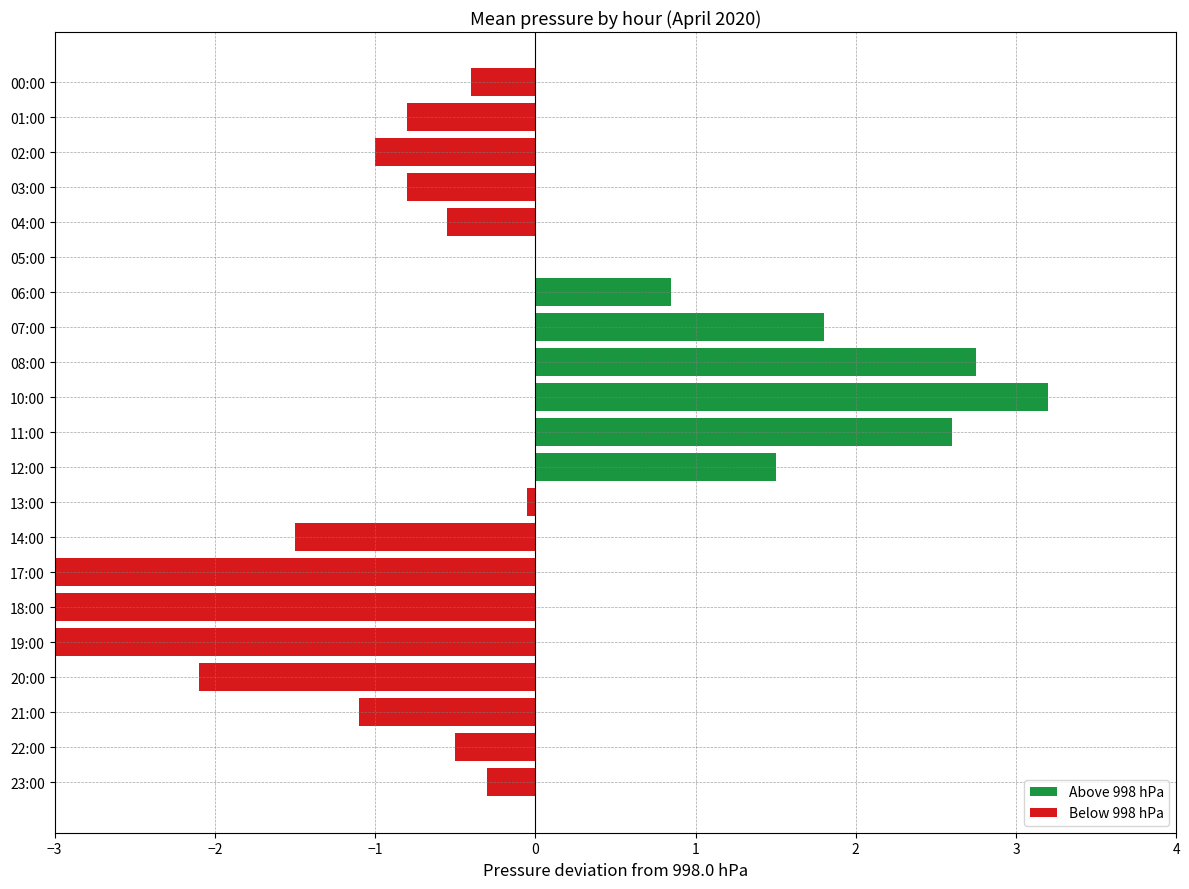

What is the difference between the maximum and minimum values in the Above 998 hPa series?

3.2